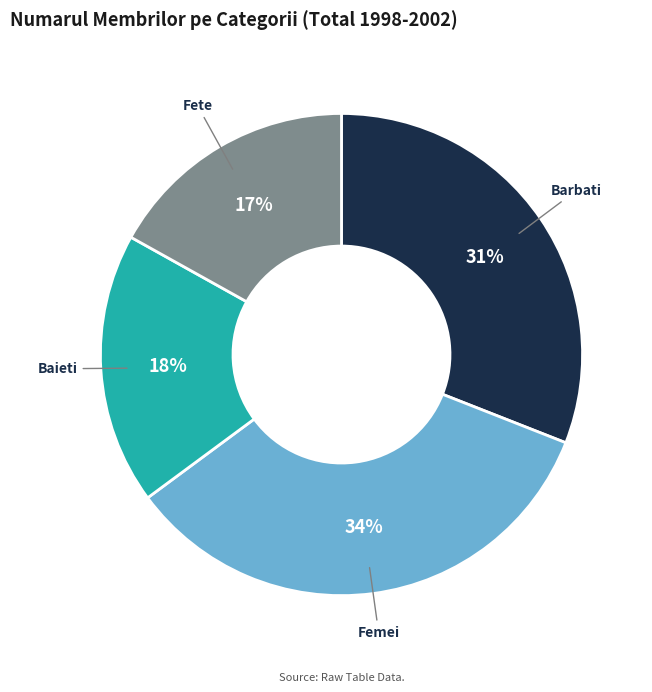

To the nearest percent, what is the combined percentage of Baieti and Fete?

35%